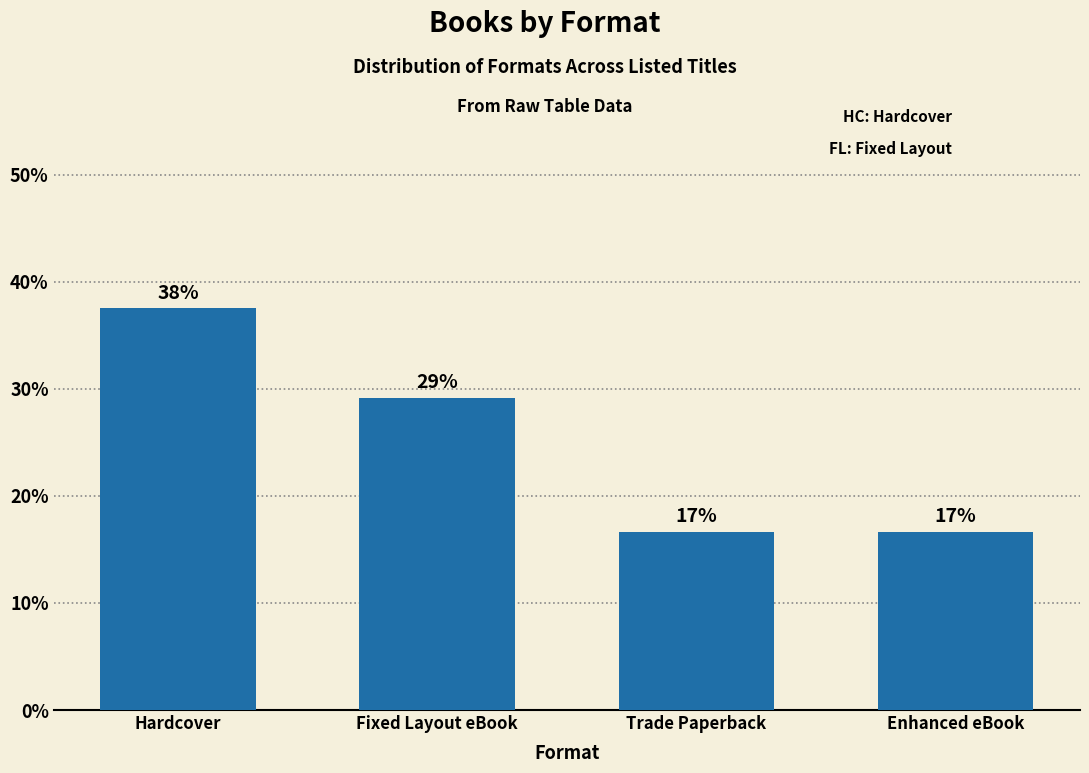

How many bars are there in total?

4